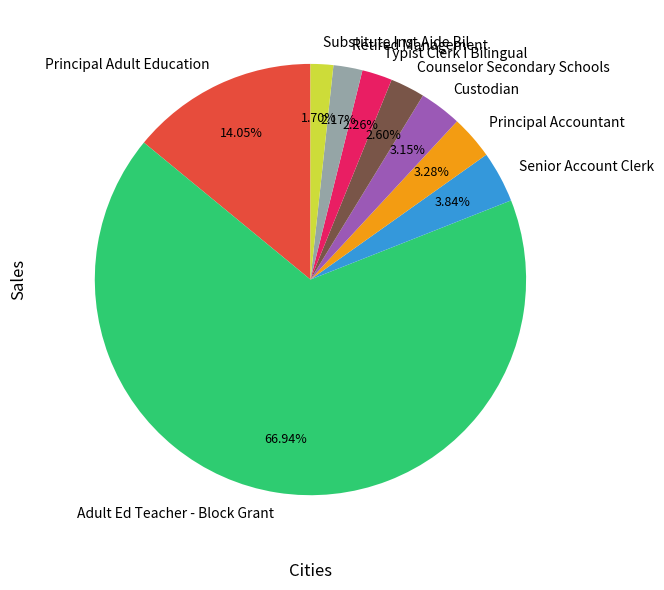

True or false: Principal Accountant accounts for 3% of the total.

True